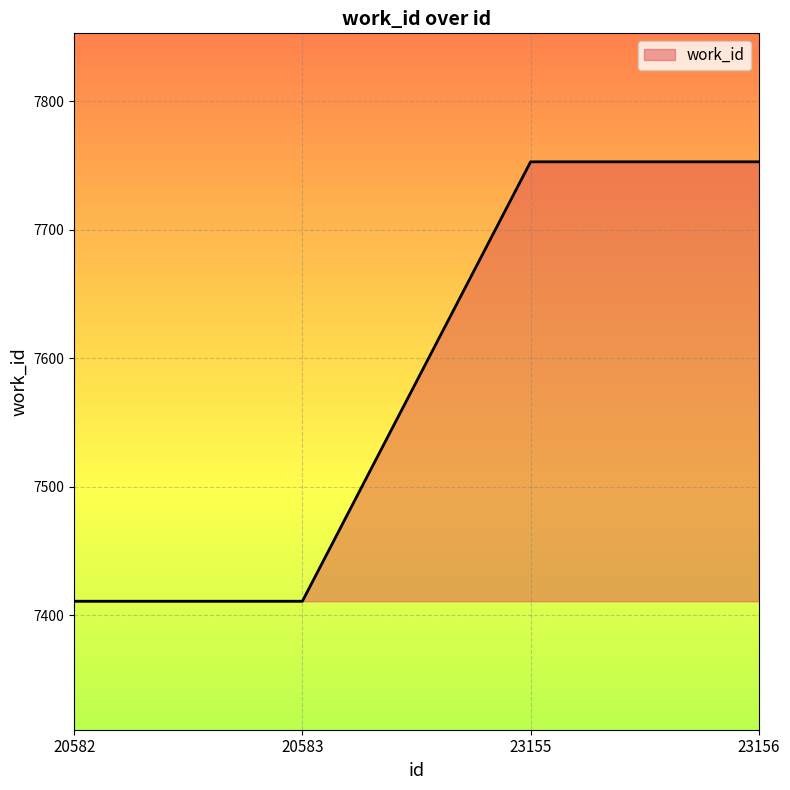

What is the minimum value shown in the chart?

7411